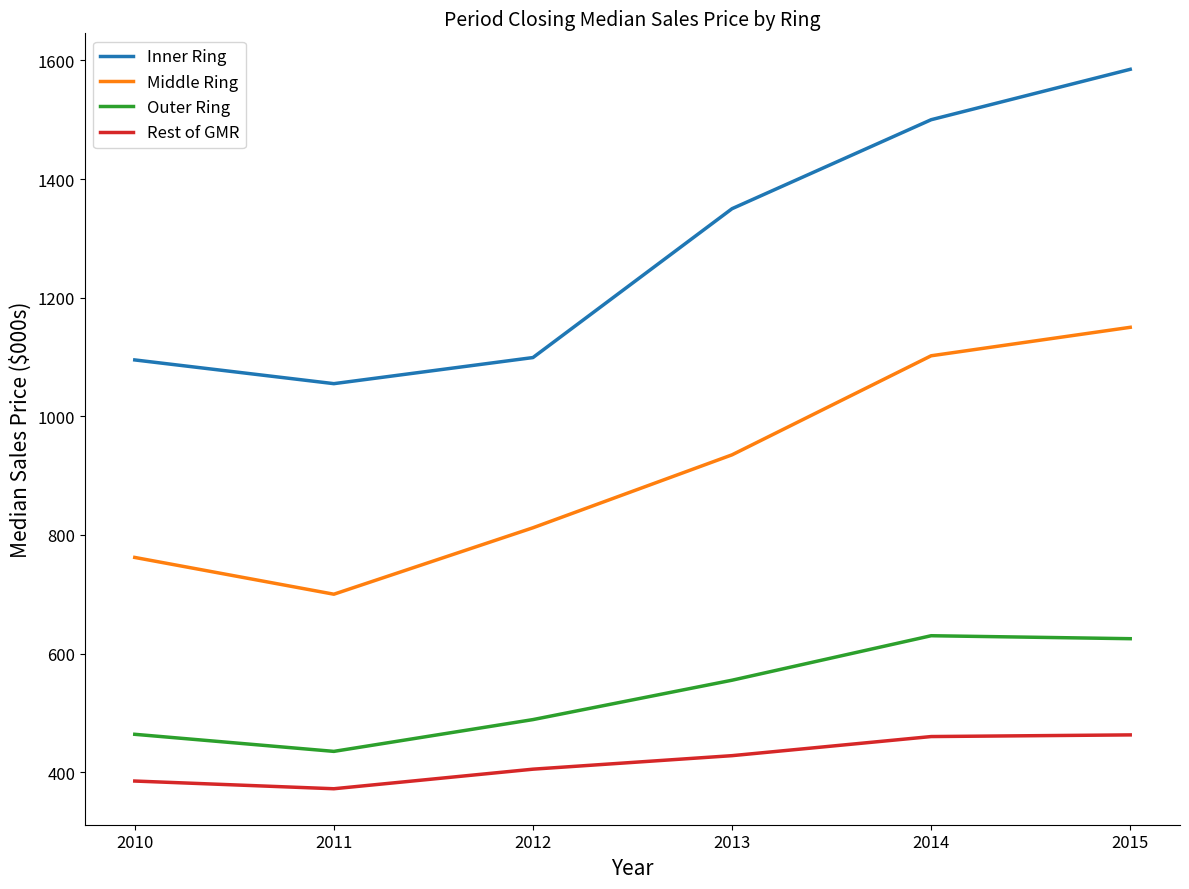

Which category has the lowest value in the Outer Ring series?

2011